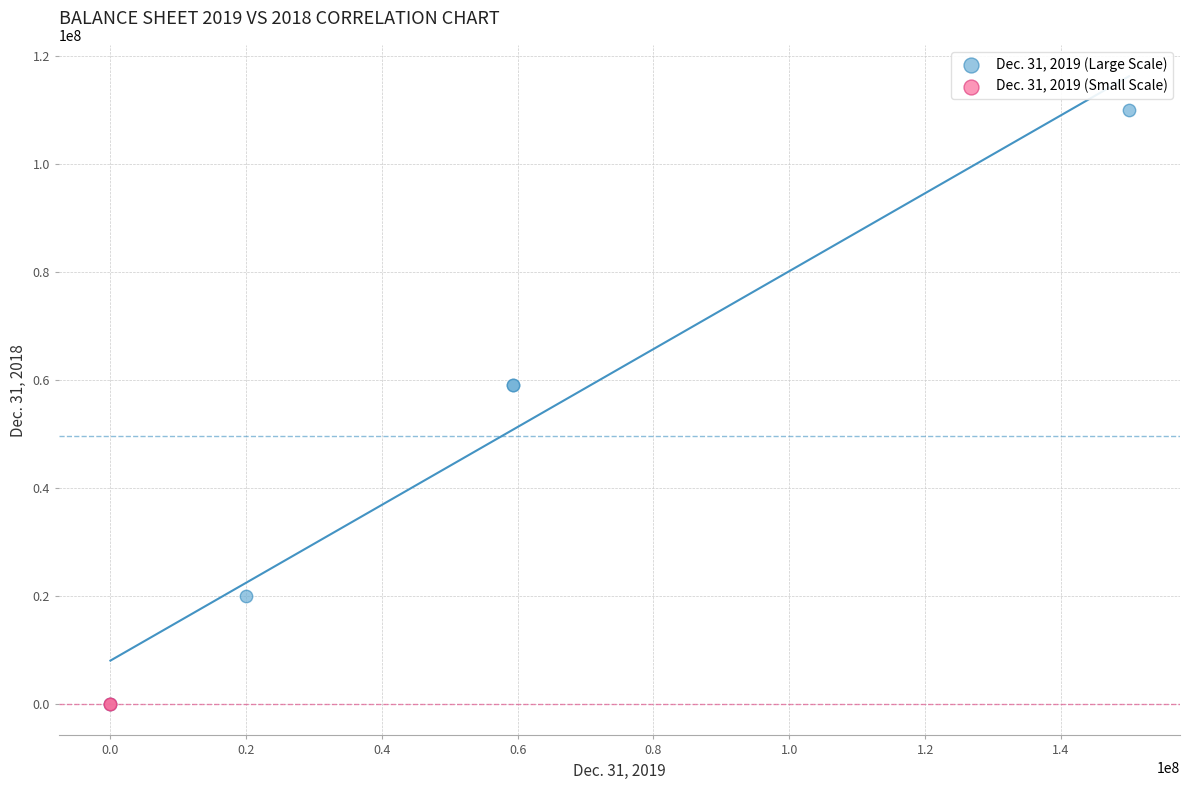

Which series has the largest Y range (max minus min)?

Dec. 31, 2019 (Large Scale)